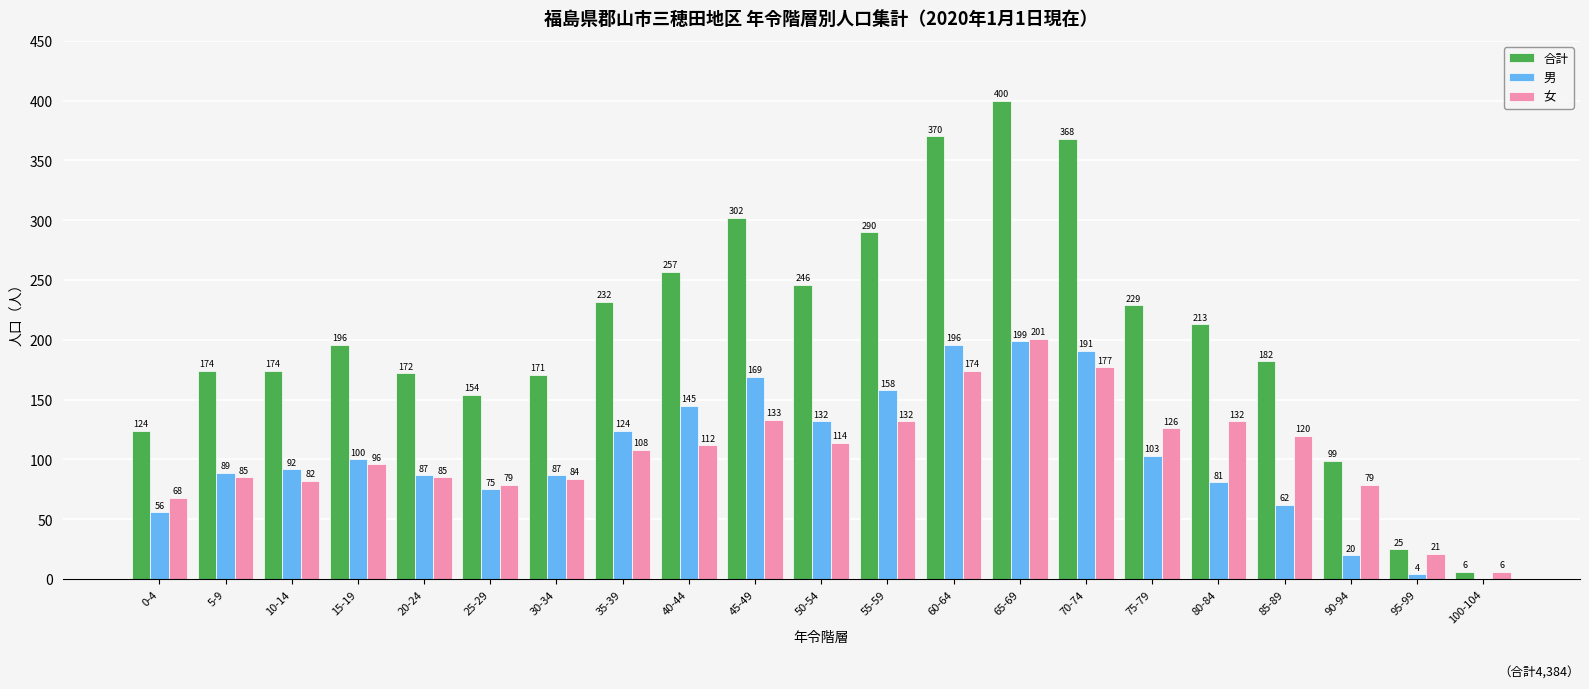

Is the value of 女 at 75-79 greater than the value of 男 at 30-34?

Yes